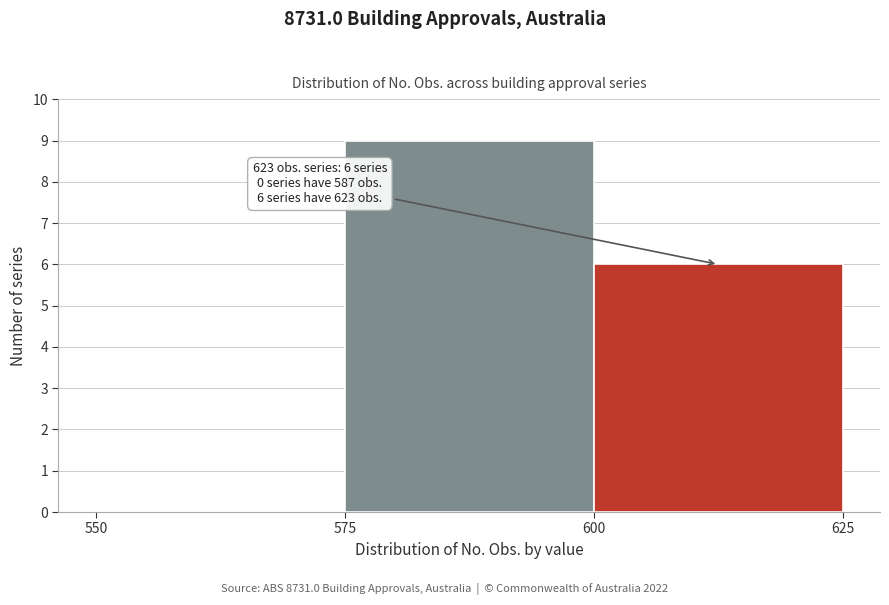

Which range on the x-axis has the tallest bar?

575 to 600